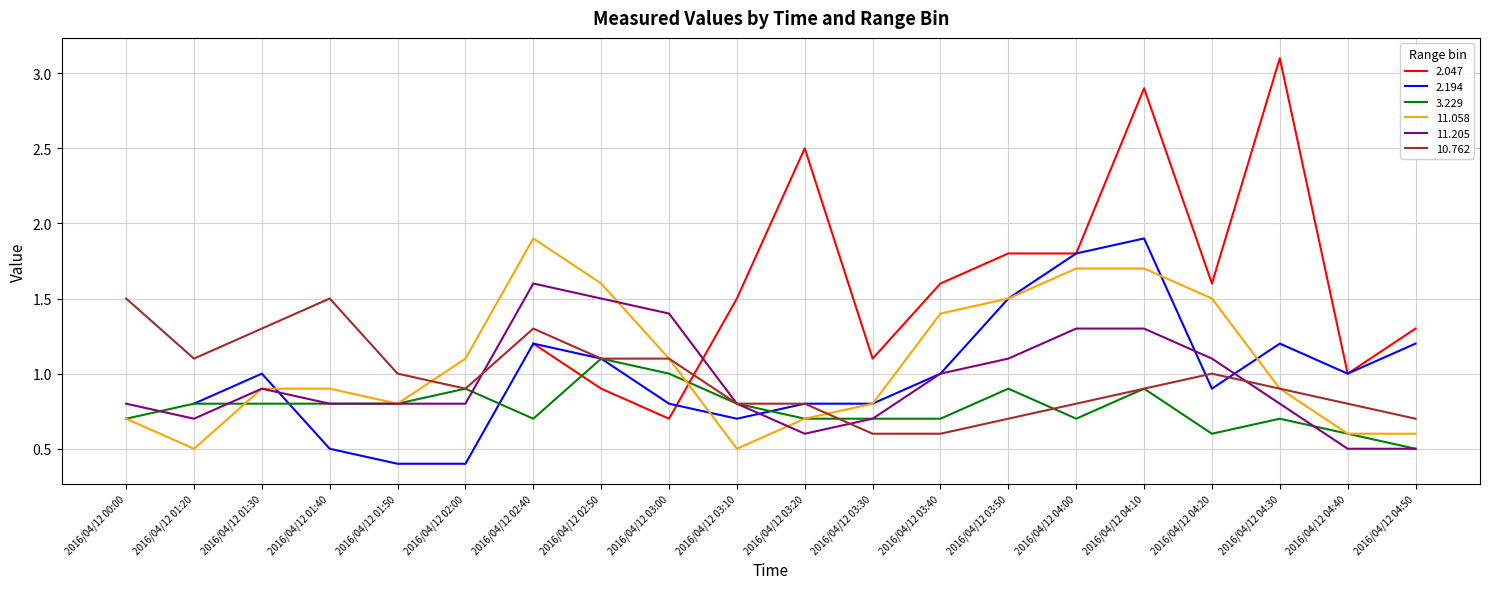

Is the value of 3.229 at 2016/04/12 03:40 greater than the value of 10.762 at 2016/04/12 02:00?

No